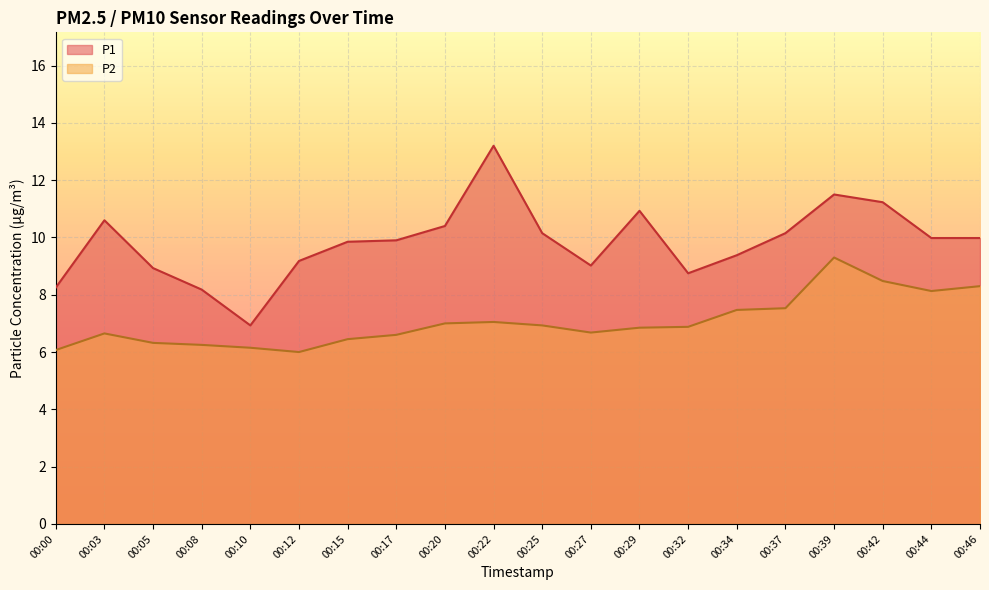

Where is P1 nearest to the value 10?

00:44